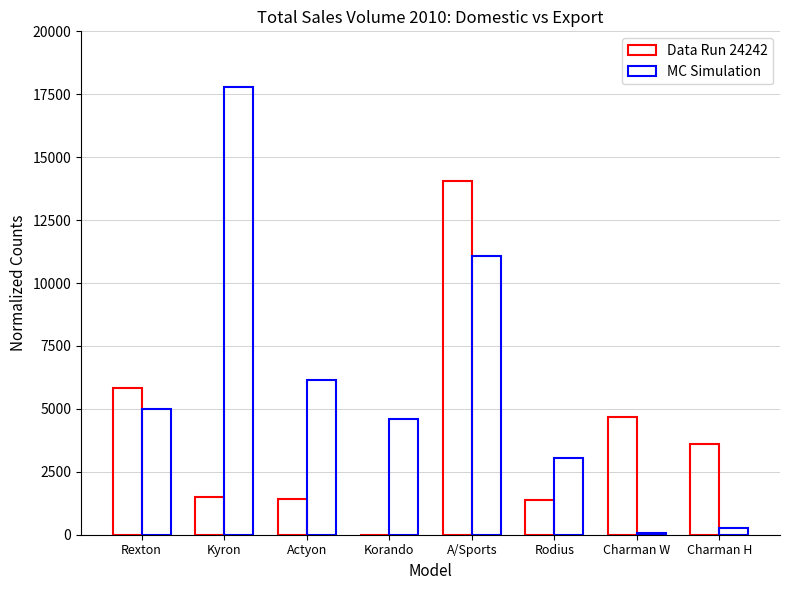

Is it true that MC Simulation equals 4582 at Korando?

True